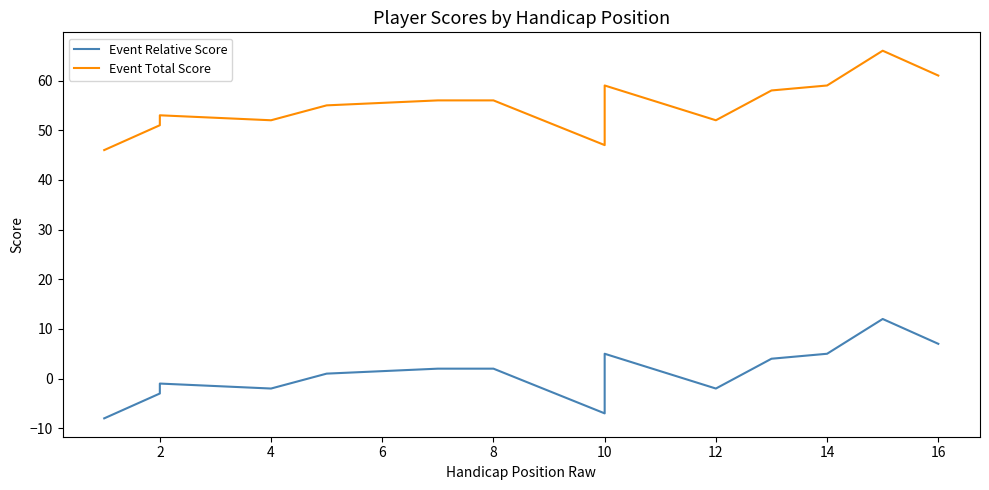

Reading left to right, what are all the values shown in this chart?

Event Relative Score: -8	-3	-1	-2	1	1	2	2	2	-7	5	-2	4	5	12	7
Event Total Score: 46	51	53	52	55	55	56	56	56	47	59	52	58	59	66	61